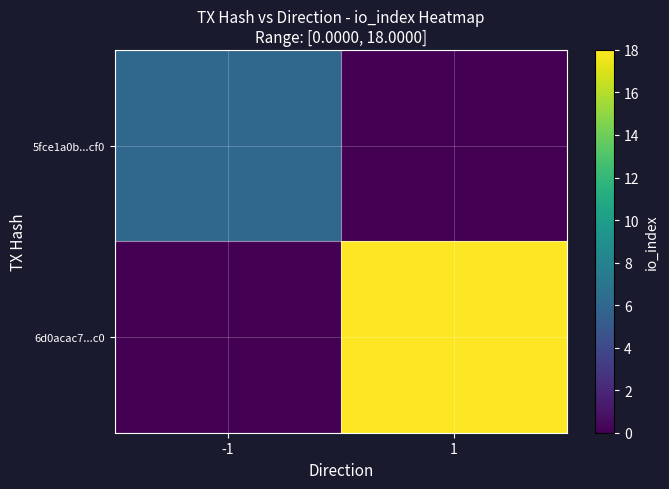

Rank the series by their maximum value, from lowest to highest.

5fce1a0b...cf0, 6d0acac7...c0